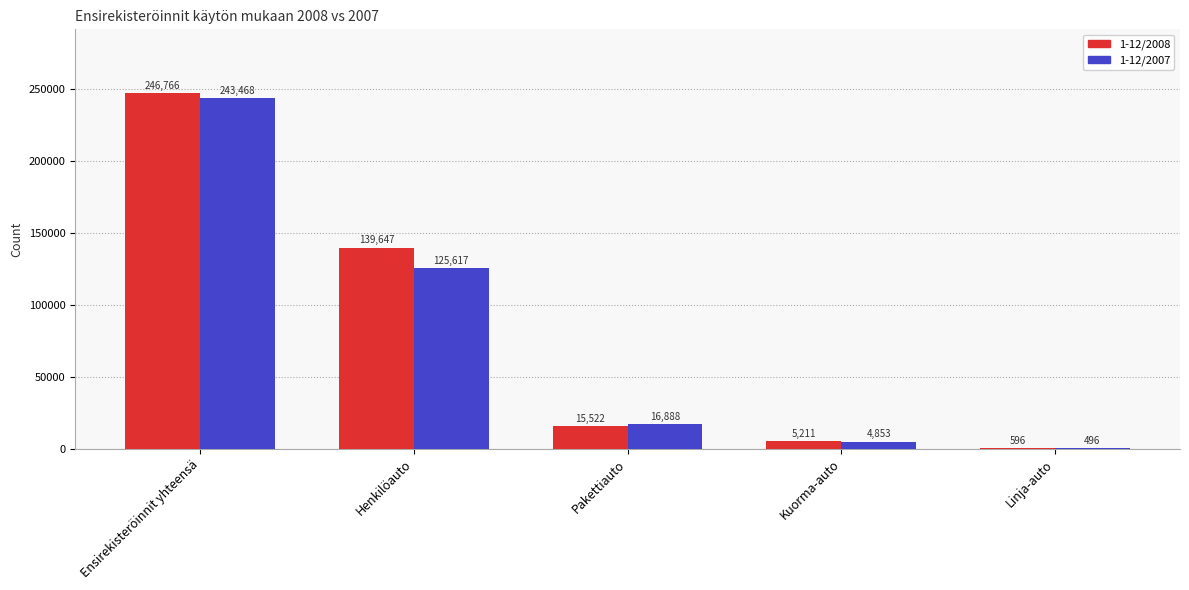

How many groups of bars are there?

5